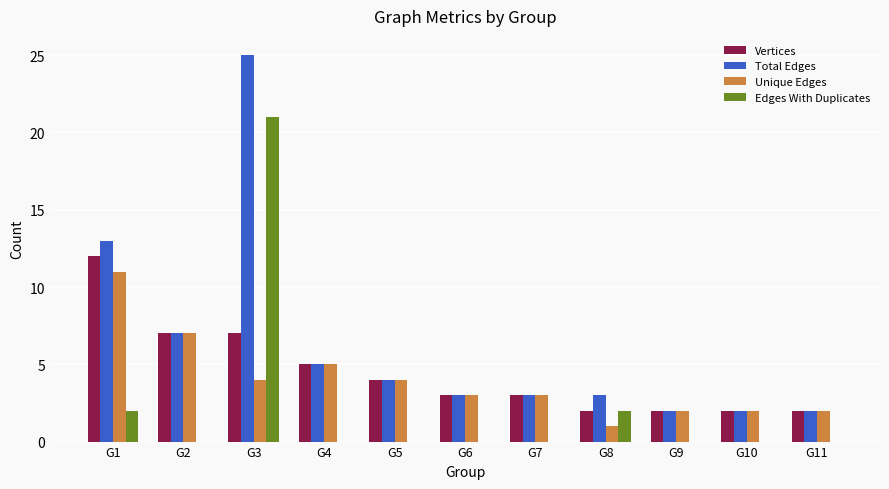

What is the maximum value shown in the chart?

25